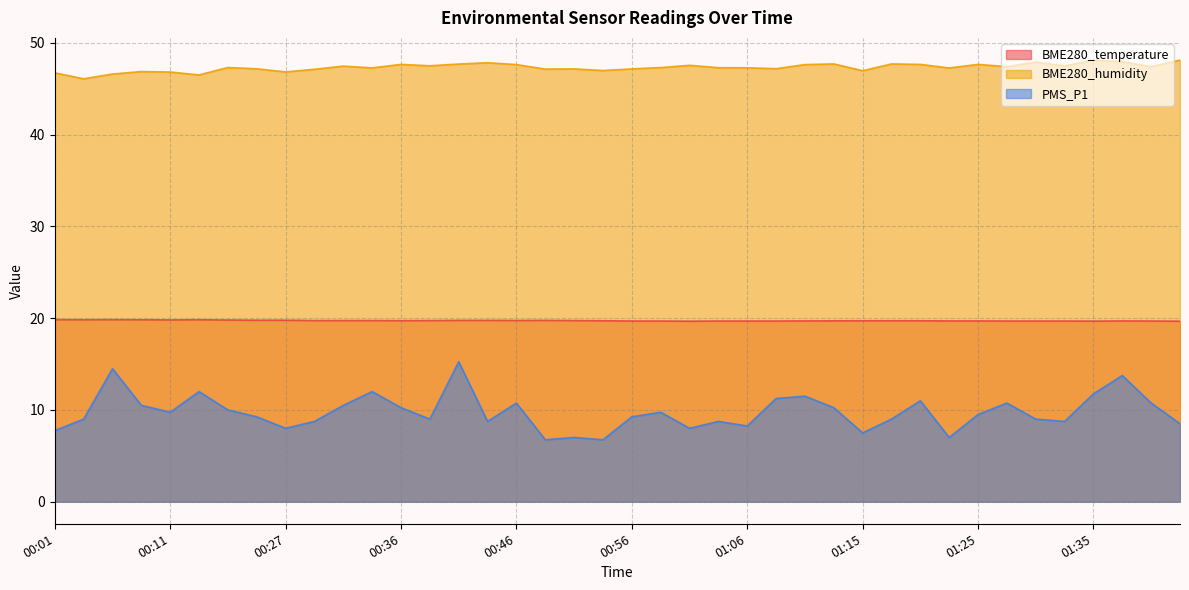

Reading left to right, transcribe all the data shown in this chart.

BME280_temperature: 00:01=19.8	00:03=19.8	00:06=19.8	00:08=19.8	00:11=19.8	00:14=19.8	00:22=19.8	00:24=19.8	00:27=19.8	00:29=19.7	00:31=19.7	00:34=19.7	00:36=19.7	00:39=19.7	00:41=19.8	00:44=19.8	00:46=19.8	00:49=19.8	00:51=19.7	00:53=19.7	00:56=19.7	00:58=19.7	01:01=19.7	01:03=19.7	01:06=19.7	01:08=19.7	01:11=19.7	01:13=19.7	01:15=19.7	01:18=19.7	01:20=19.7	01:23=19.7	01:25=19.7	01:28=19.7	01:30=19.7	01:33=19.7	01:35=19.7	01:37=19.7	01:40=19.7	01:42=19.7
BME280_humidity: 00:01=46.7	00:03=46.1	00:06=46.6	00:08=46.9	00:11=46.8	00:14=46.5	00:22=47.3	00:24=47.2	00:27=46.8	00:29=47.1	00:31=47.5	00:34=47.3	00:36=47.7	00:39=47.5	00:41=47.7	00:44=47.8	00:46=47.6	00:49=47.1	00:51=47.2	00:53=47.0	00:56=47.2	00:58=47.3	01:01=47.6	01:03=47.3	01:06=47.3	01:08=47.2	01:11=47.6	01:13=47.7	01:15=47.0	01:18=47.7	01:20=47.7	01:23=47.3	01:25=47.7	01:28=47.4	01:30=47.9	01:33=47.5	01:35=48.1	01:37=48.0	01:40=47.4	01:42=48.1
PMS_P1: 00:01=7.8	00:03=9.0	00:06=14.5	00:08=10.5	00:11=9.8	00:14=12.0	00:22=10.0	00:24=9.2	00:27=8.0	00:29=8.8	00:31=10.5	00:34=12.0	00:36=10.2	00:39=9.0	00:41=15.2	00:44=8.8	00:46=10.8	00:49=6.8	00:51=7.0	00:53=6.8	00:56=9.2	00:58=9.8	01:01=8.0	01:03=8.8	01:06=8.2	01:08=11.2	01:11=11.5	01:13=10.2	01:15=7.5	01:18=9.0	01:20=11.0	01:23=7.0	01:25=9.5	01:28=10.8	01:30=9.0	01:33=8.8	01:35=11.8	01:37=13.8	01:40=10.8	01:42=8.5